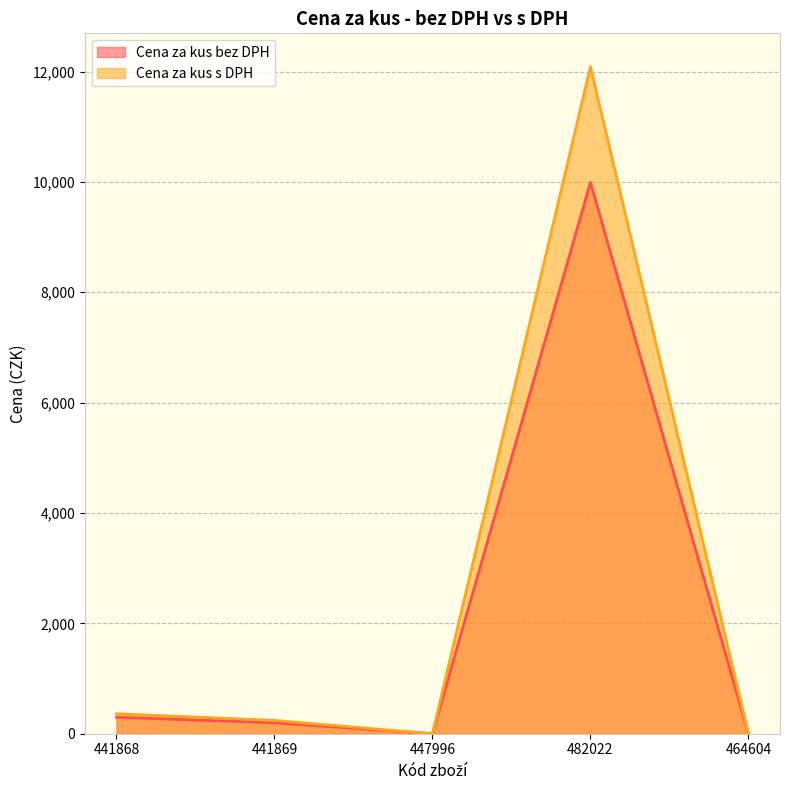

True or false: Cena za kus bez DPH has a value of 299.0 at 441868.

True